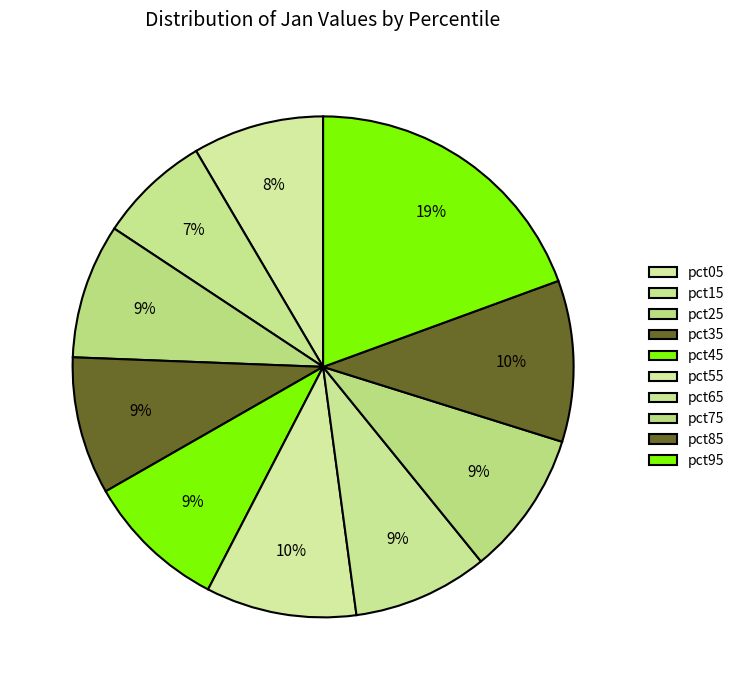

To the nearest percent, what is the difference between the pct35 and pct55 slice percentages?

1%